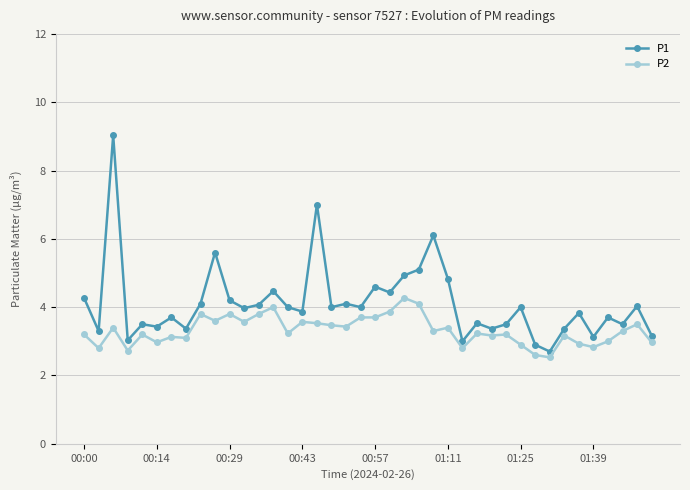

What is the average value of the P1 series?

4.1